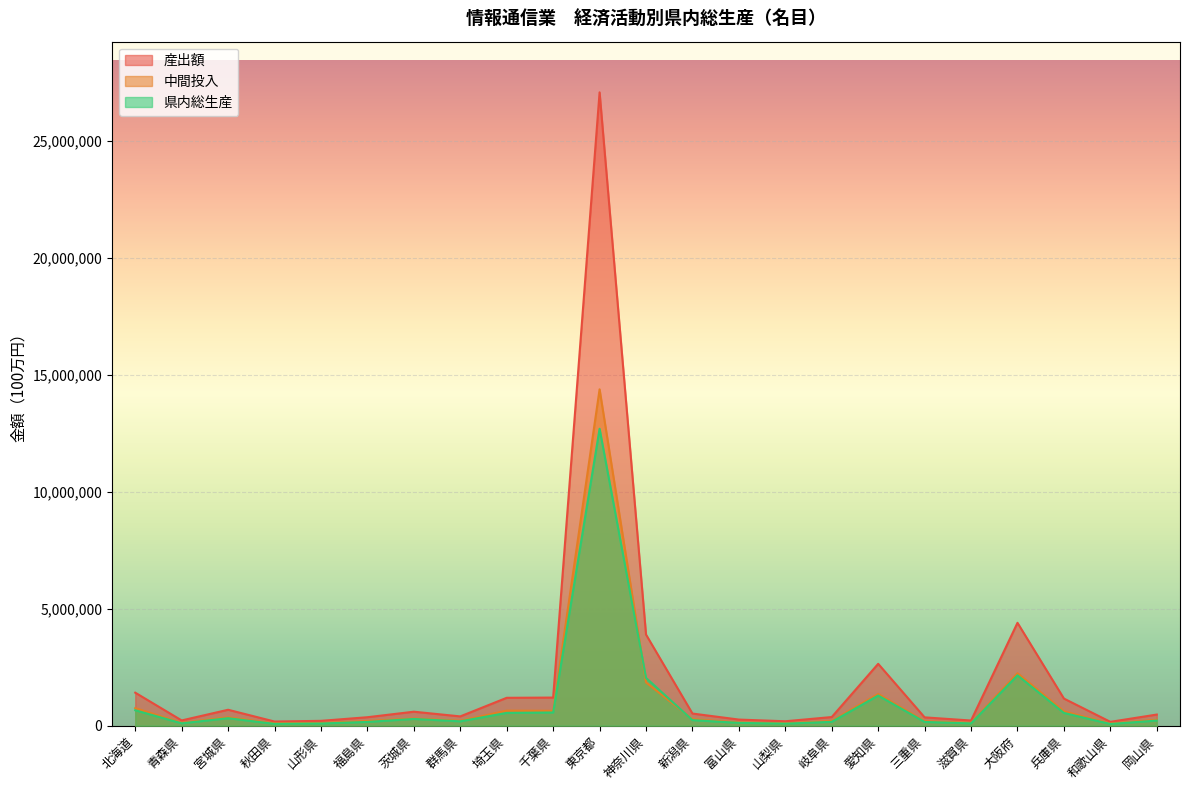

True or false: 県内総生産 and 産出額 intersect in this chart.

False